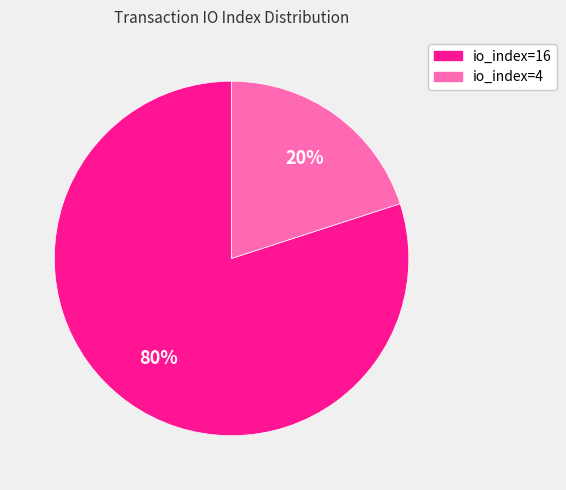

Which slice represents more than half of the pie?

io_index=16